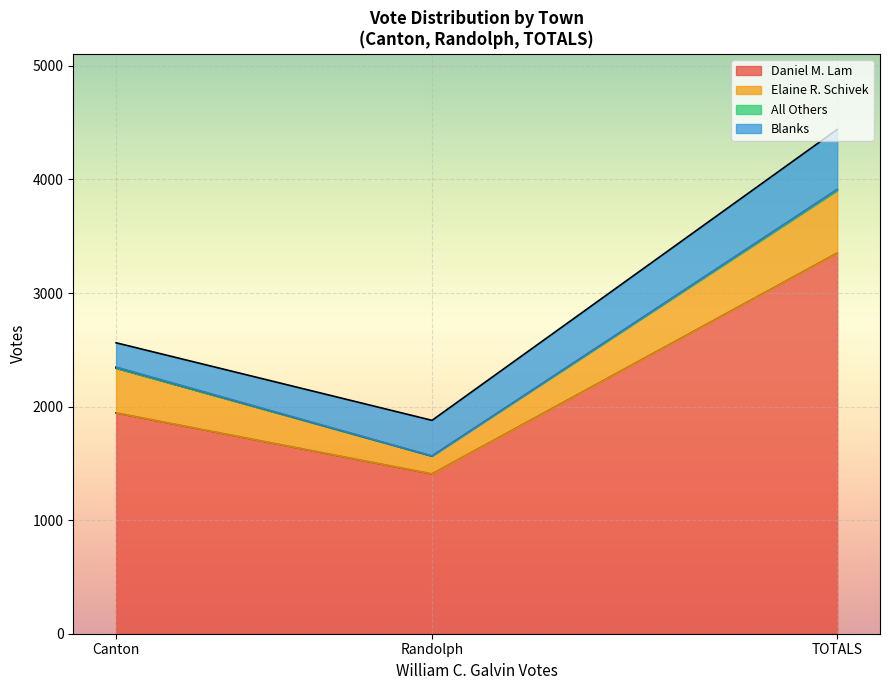

True or false: Daniel M. Lam has a value of 459 at Randolph.

False